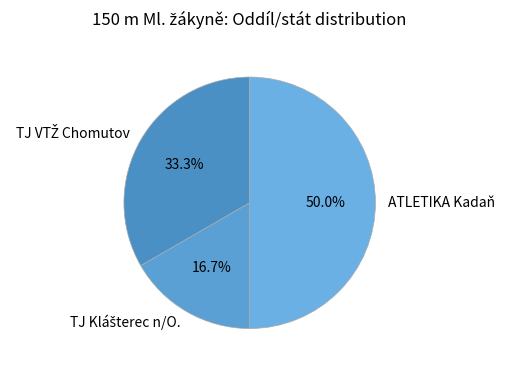

Which category has the biggest portion of the pie?

ATLETIKA Kadaň